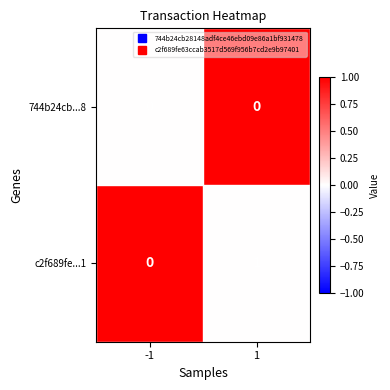

Which series has the largest total across all categories?

c2f689fe...1